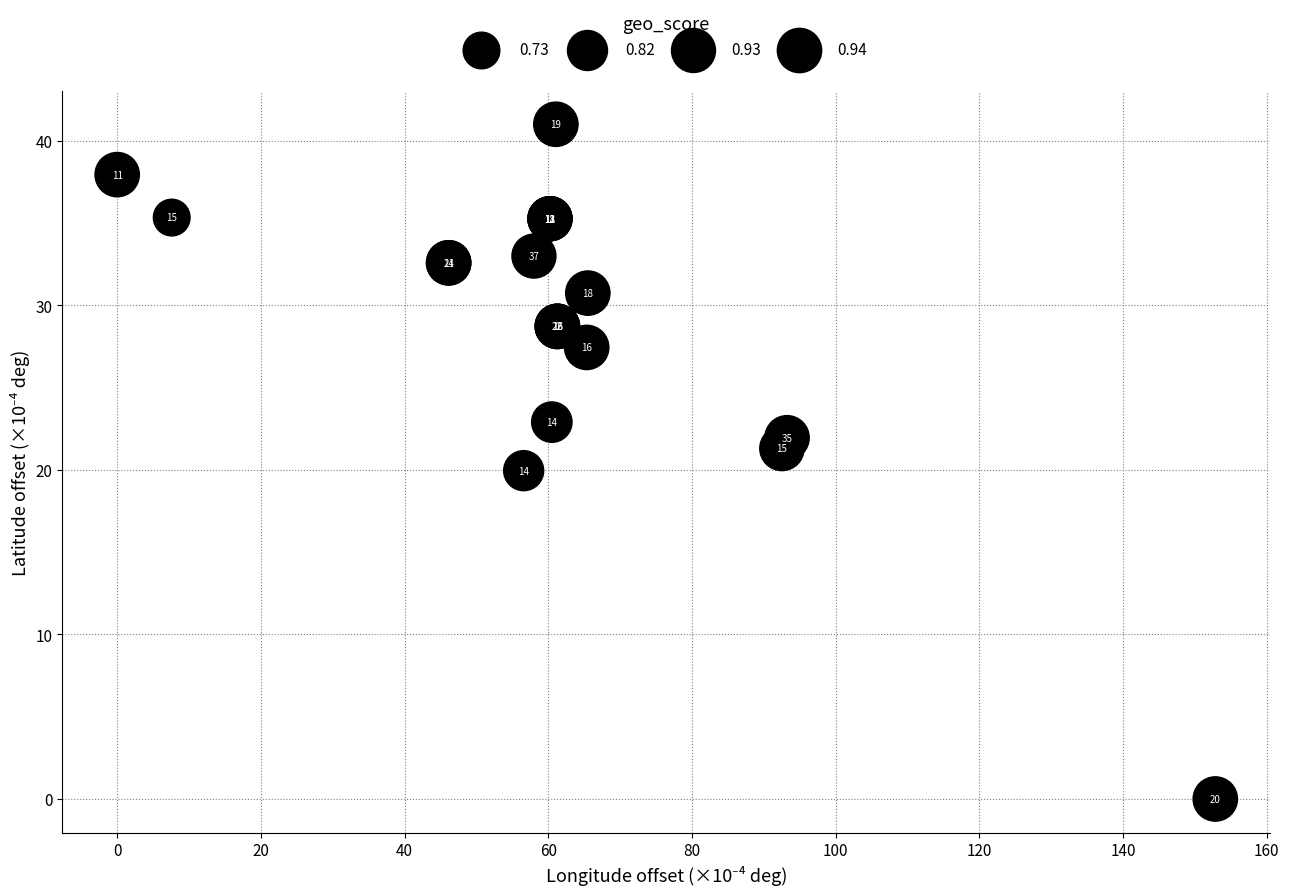

What Y value in the scatter plot is closest to 20?

20.0